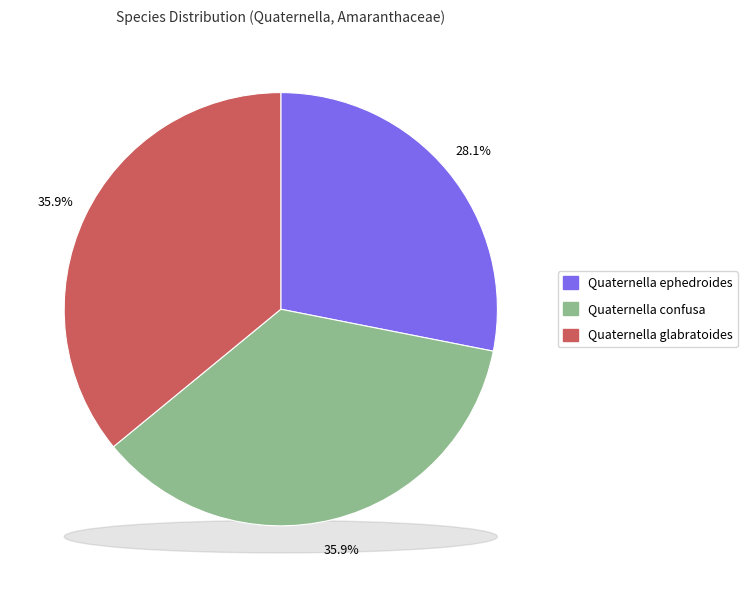

To the nearest percent, what percentage of the pie is Quaternella glabratoides?

36%